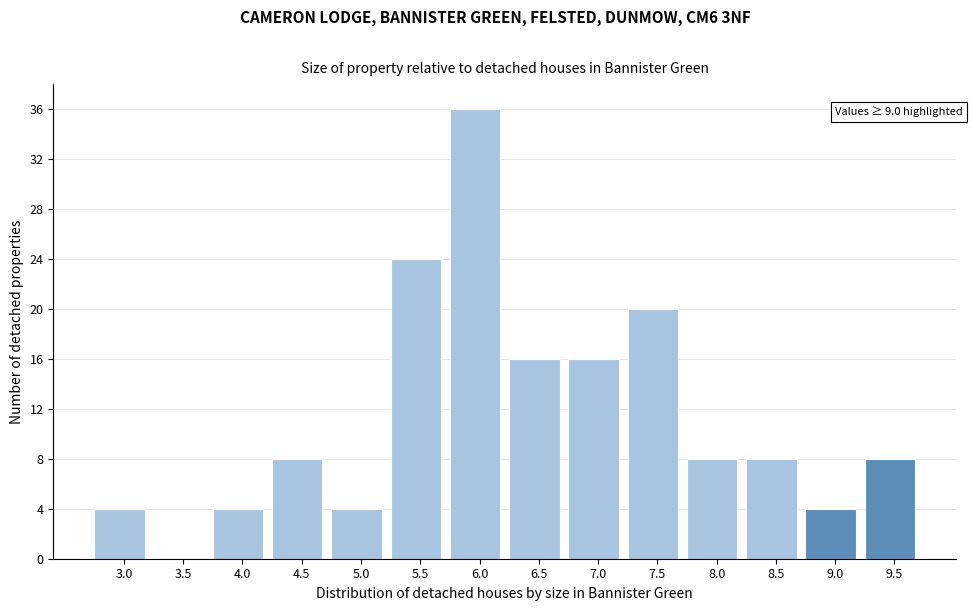

Reading left to right, transcribe all the data shown in this chart.

3.0=4	3.5=0	4.0=4	4.5=8	5.0=4	5.5=24	6.0=36	6.5=16	7.0=16	7.5=20	8.0=8	8.5=8	9.0=4	9.5=8